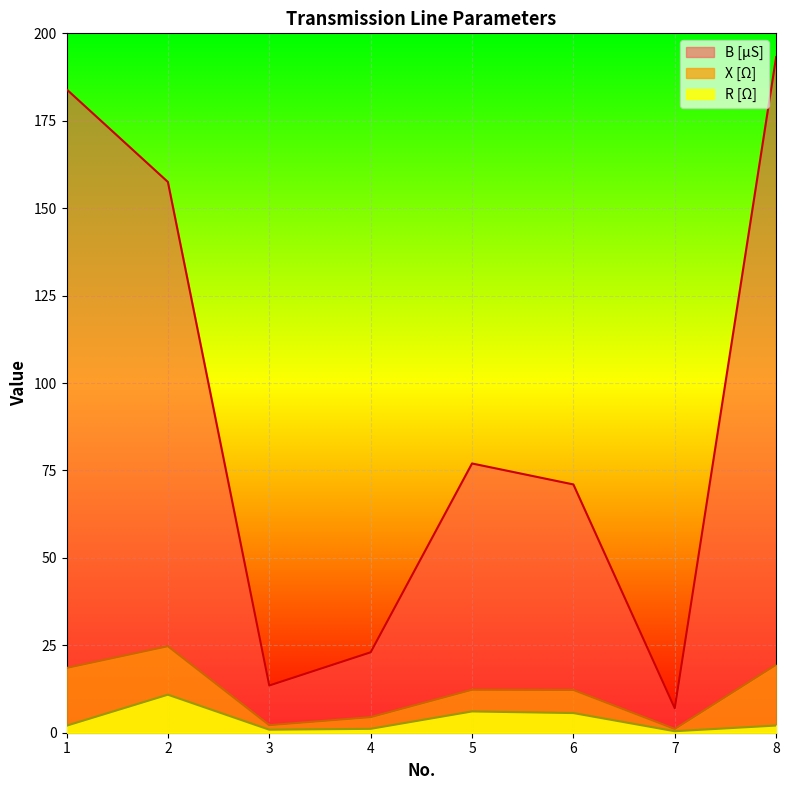

Rank the categories by R [Ω] value from lowest to highest.

7, 3, 4, 1, 8, 6, 5, 2